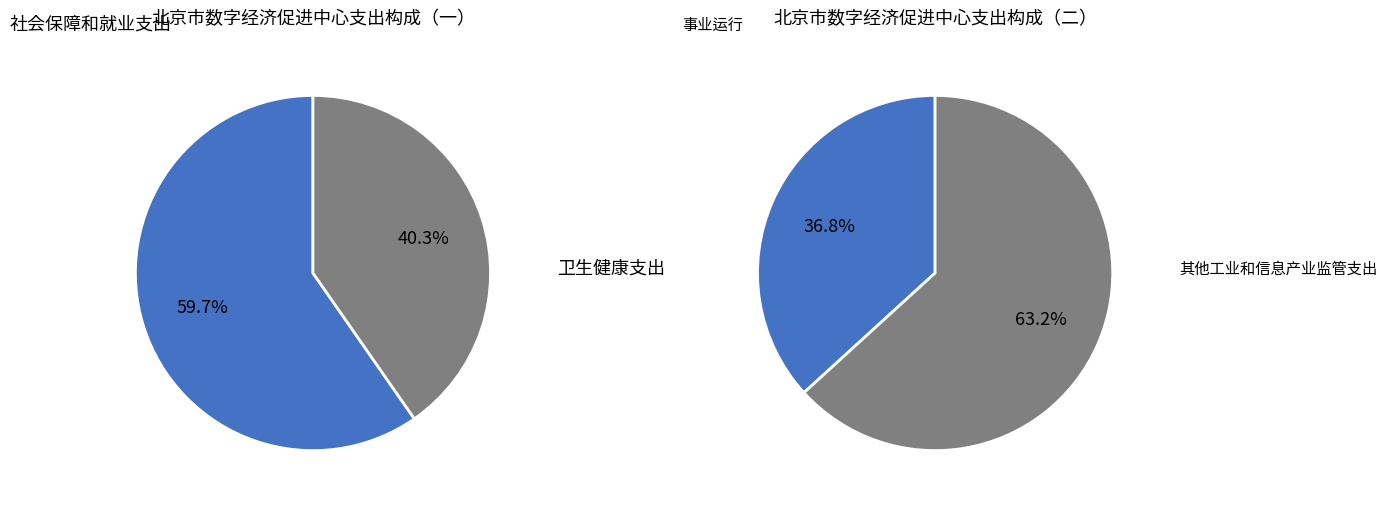

The 卫生健康支出 slice represents 1% of the pie. True or false?

False